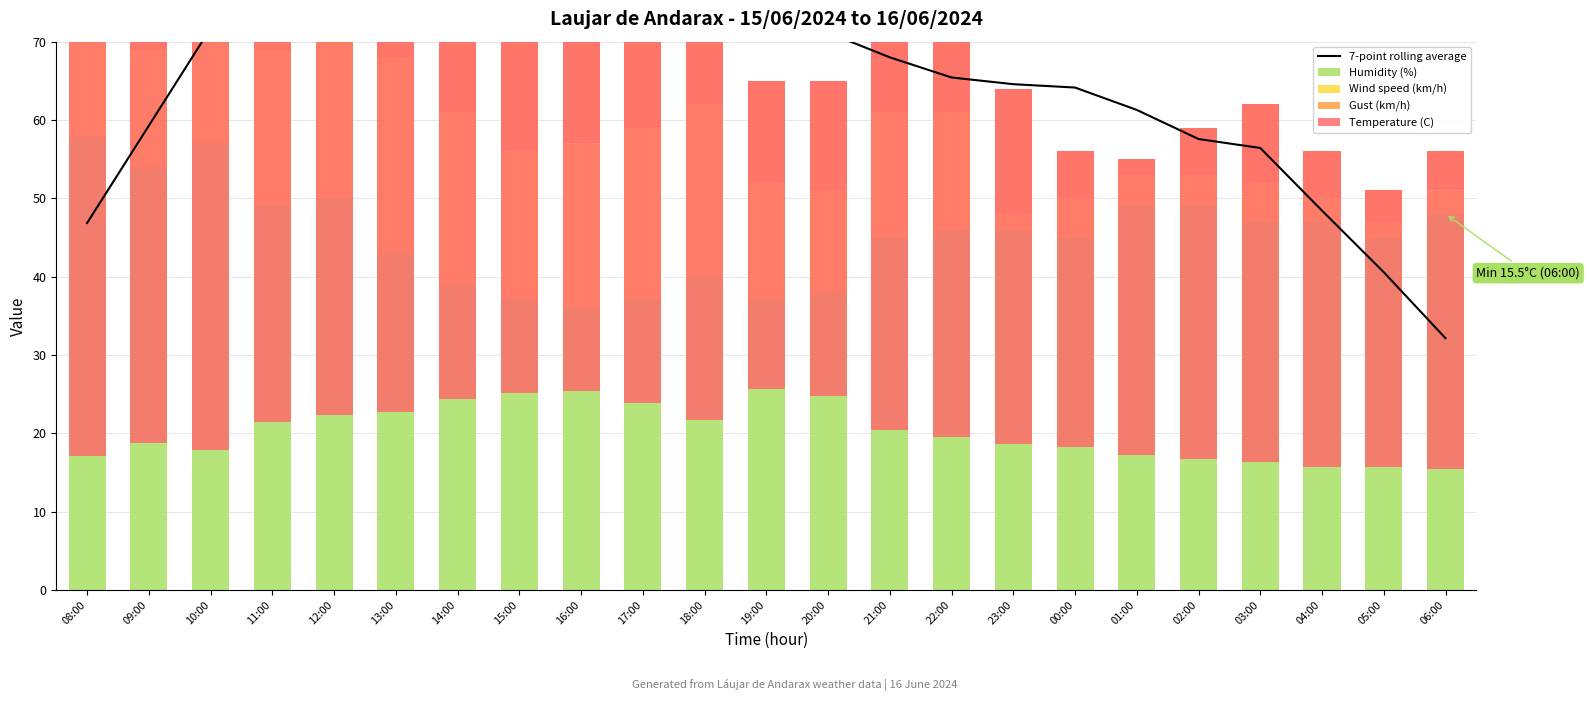

What are all the series names shown in the legend?

7-point rolling average, Humidity (%), Wind speed (km/h), Gust (km/h), Temperature (C)